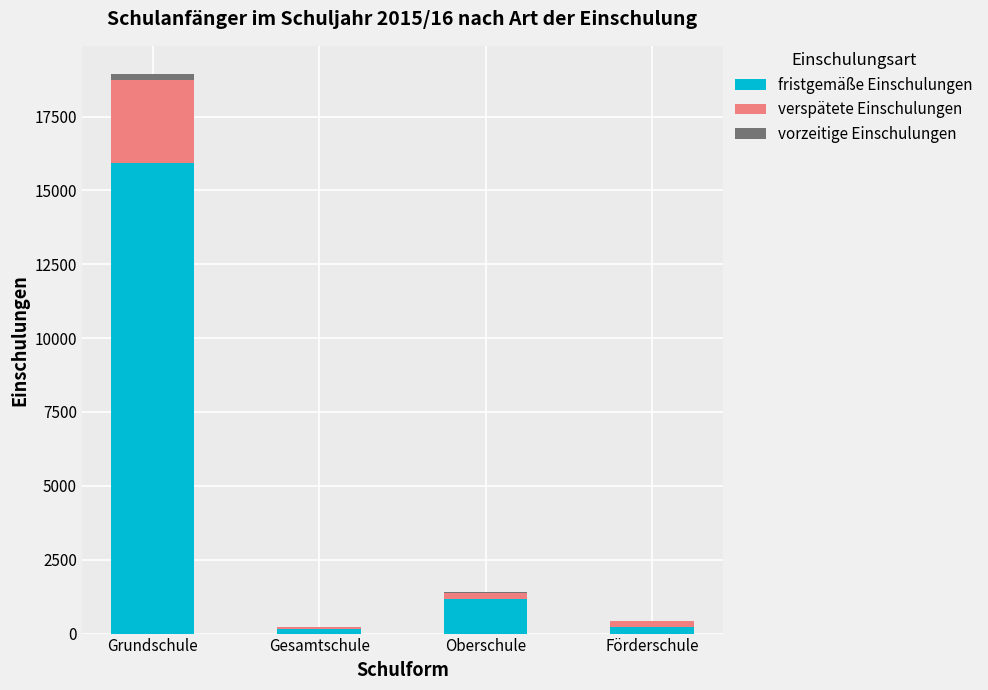

What are all the series names shown in the legend?

fristgemäße Einschulungen, verspätete Einschulungen, vorzeitige Einschulungen